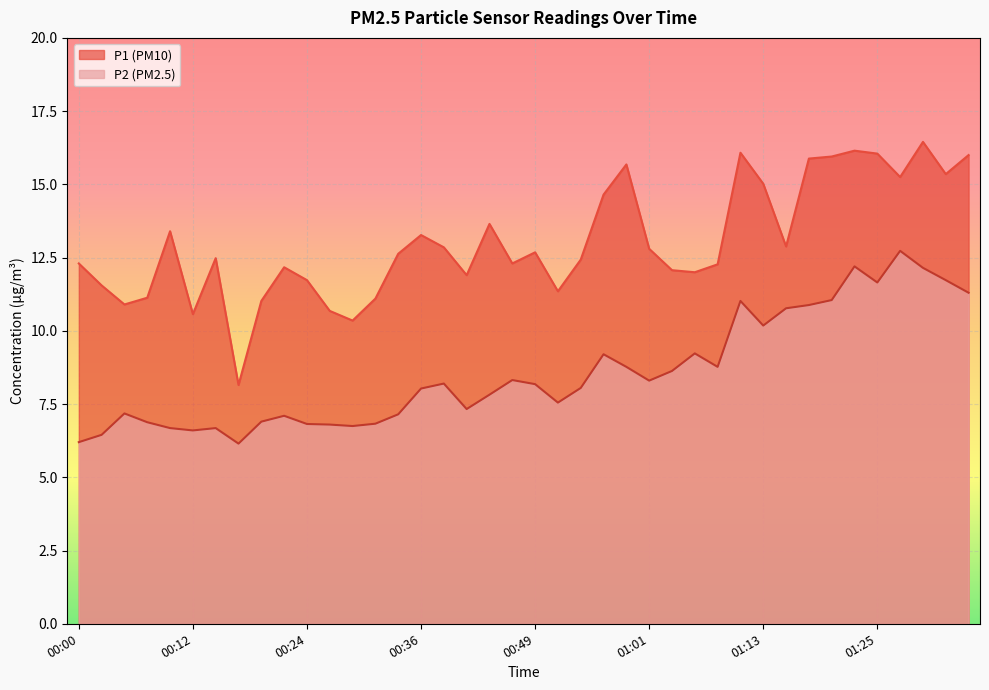

What is the sum of the P2 values at 00:54 and 01:33?

19.8